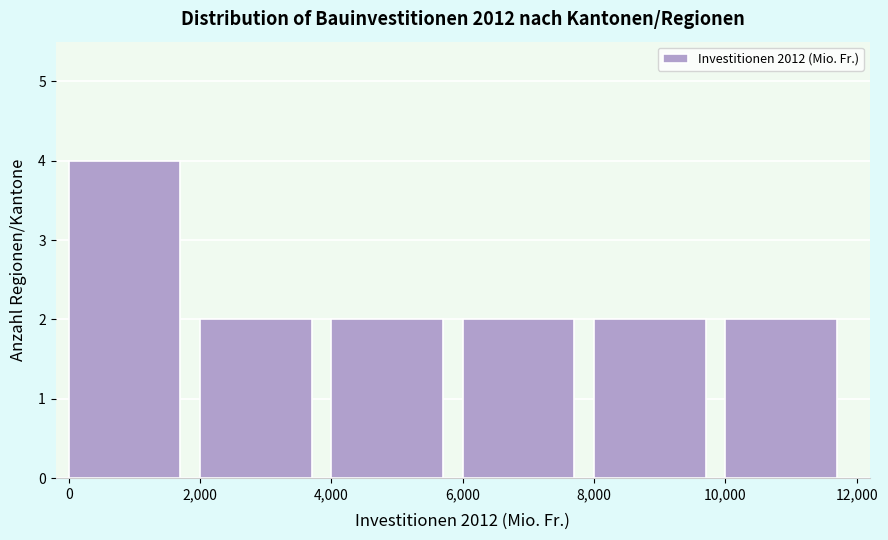

What is the height of the bar covering 2,000 to 4,000 on the x-axis? The values are not printed on the chart, so give them approximately, as read against the axis.

2